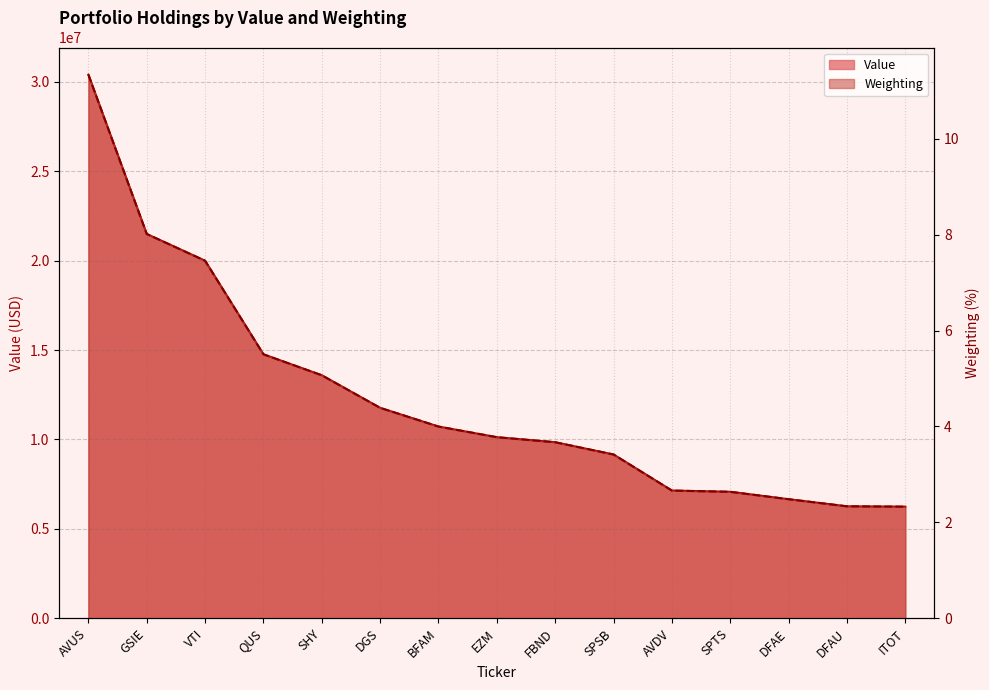

What is the label of the 9th point from the left?

FBND